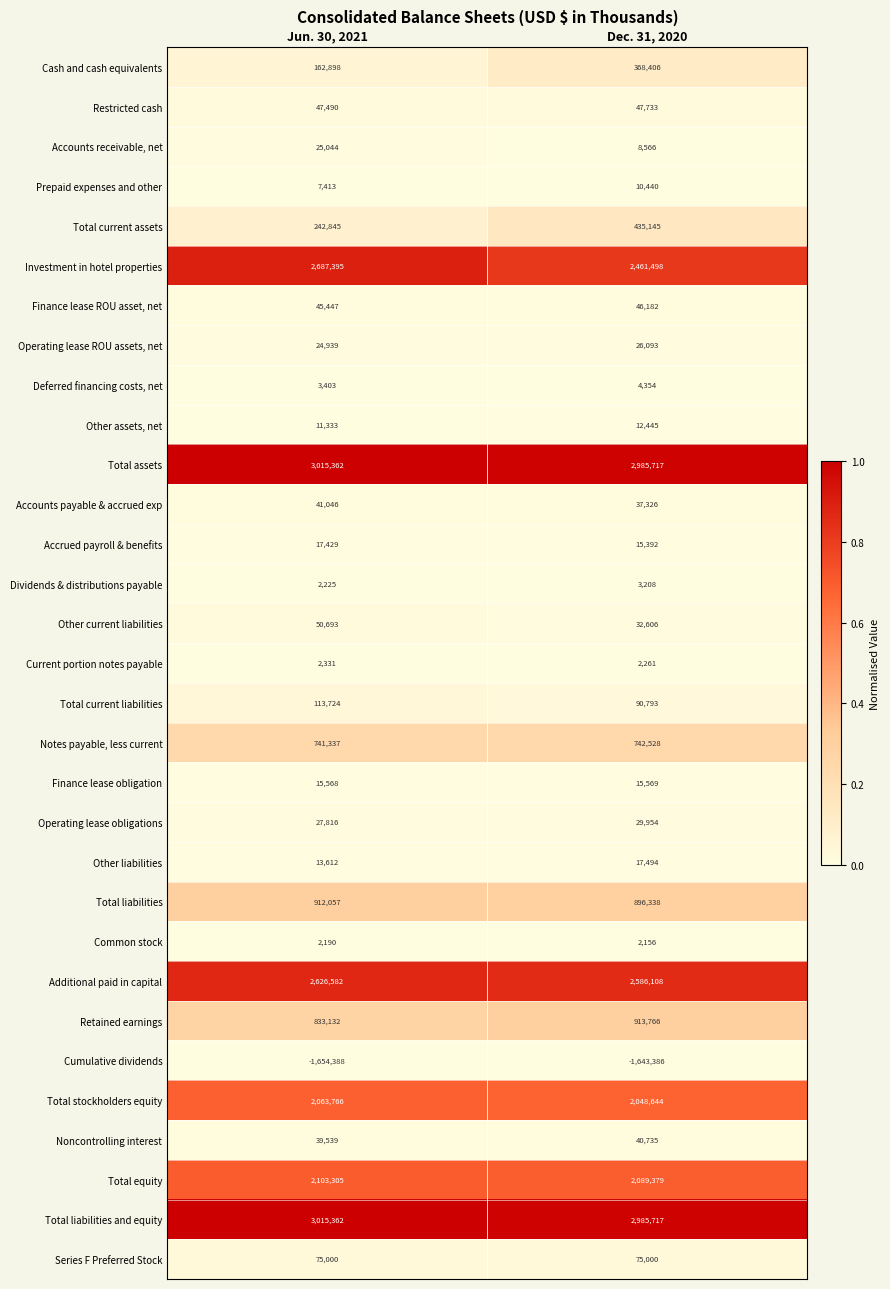

Which series has the widest spread of values?

Investment in hotel properties